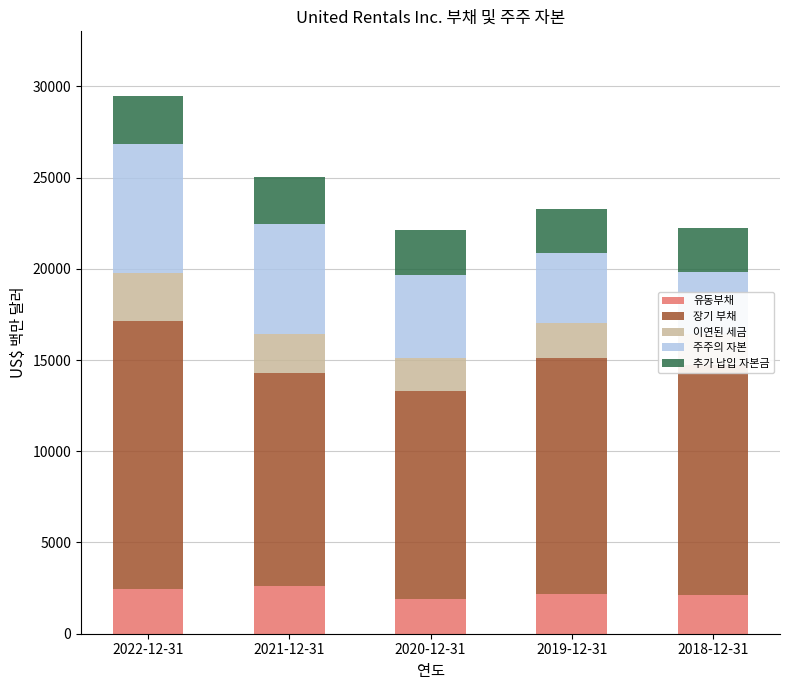

How many bars are there in total?

25